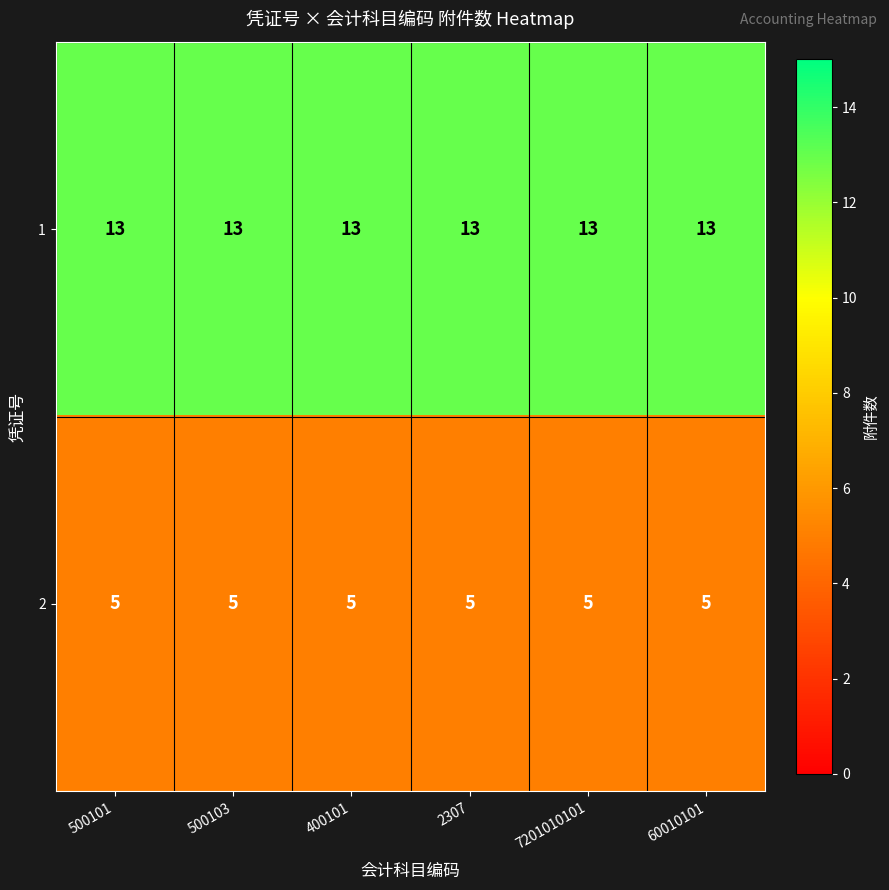

At 2307, list the series in order from smallest to largest.

2, 1